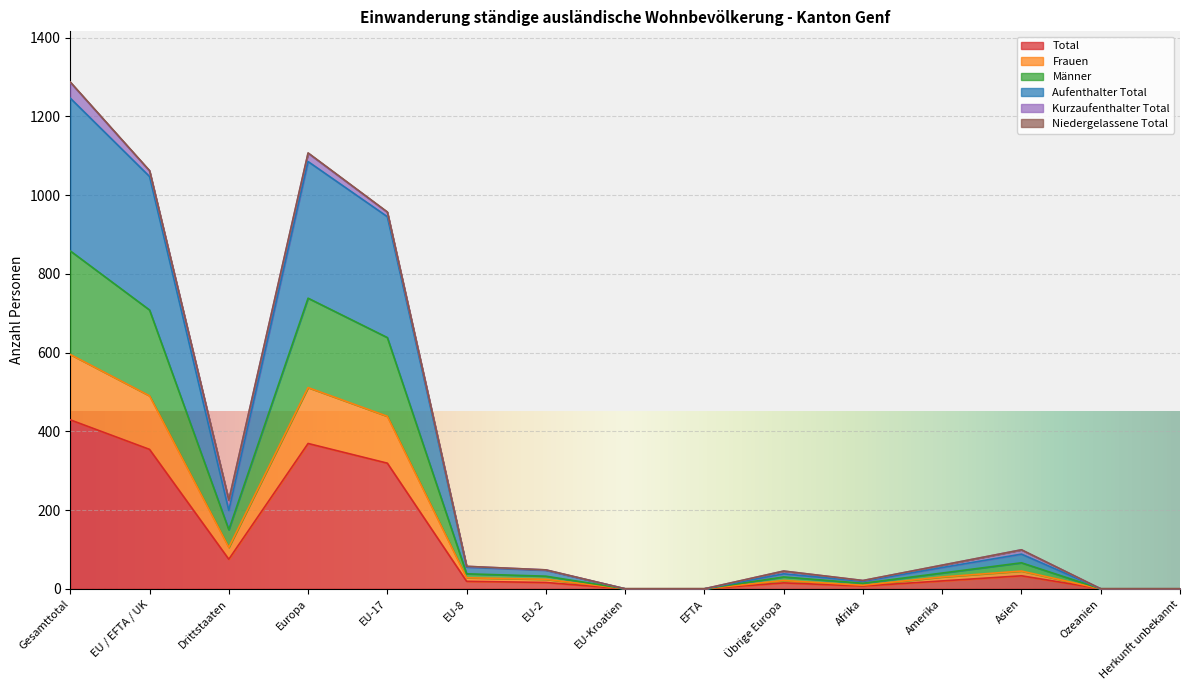

At which label does Männer reach its minimum?

EU-Kroatien